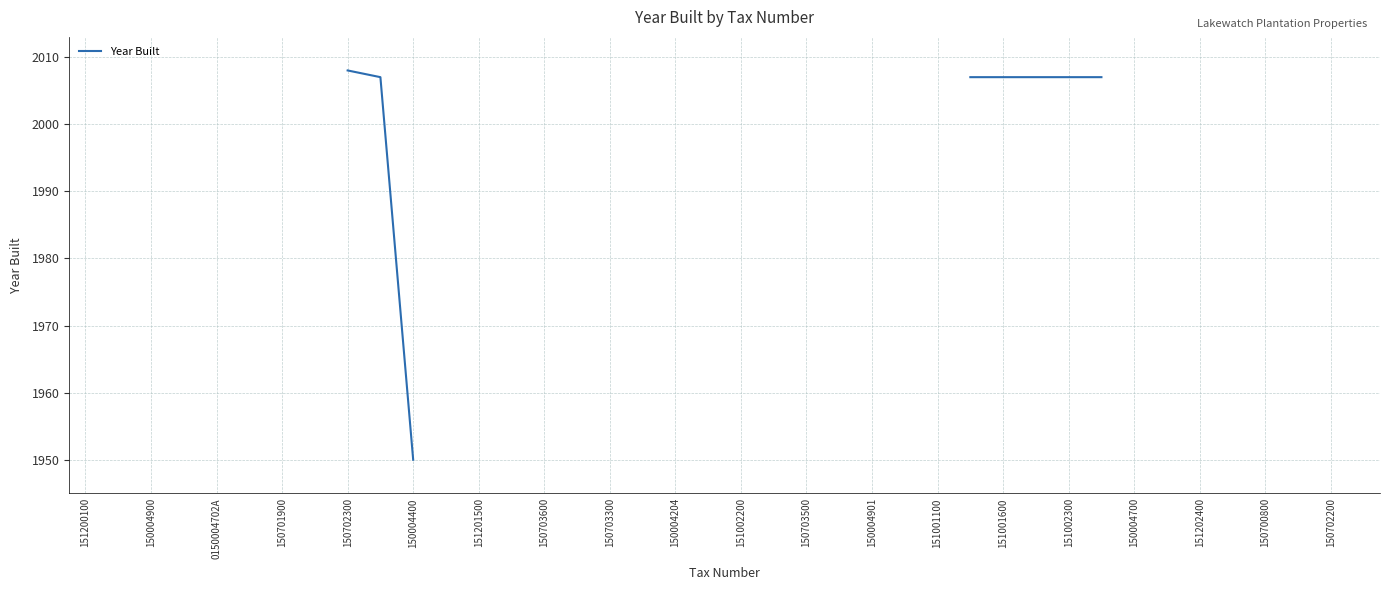

True or false: the data has more than 0 interior local peaks.

False